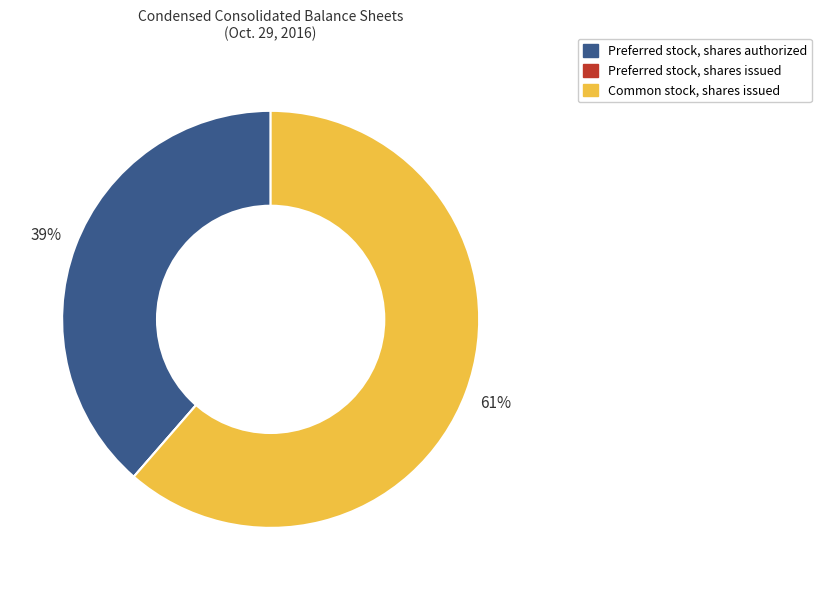

Is Common stock, shares issued the majority of the pie?

Yes